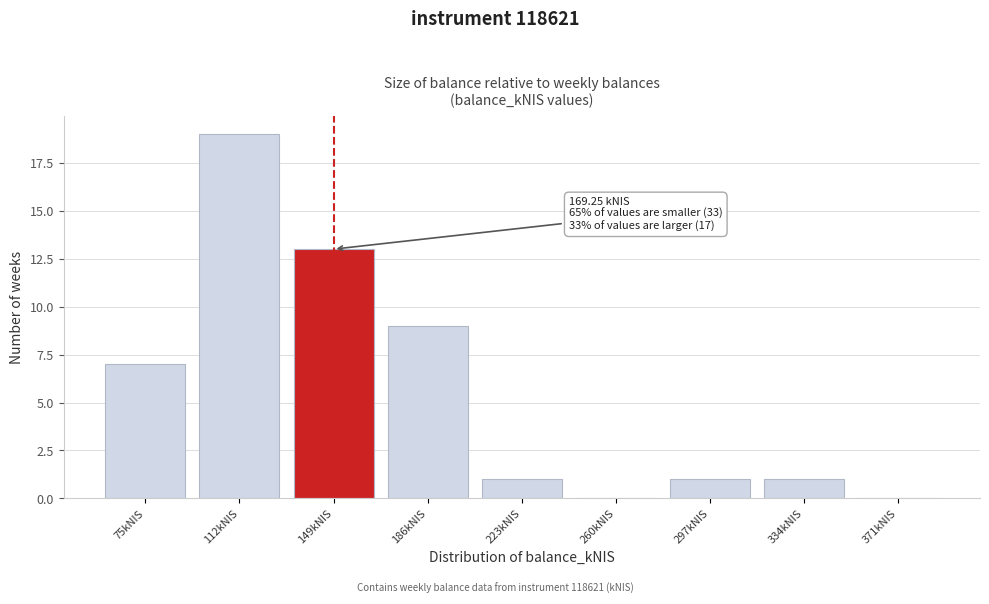

Reading right to left, what are all the values shown in this chart?

371kNIS=0	334kNIS=1	297kNIS=1	260kNIS=0	223kNIS=1	186kNIS=9	149kNIS=13	112kNIS=19	75kNIS=7